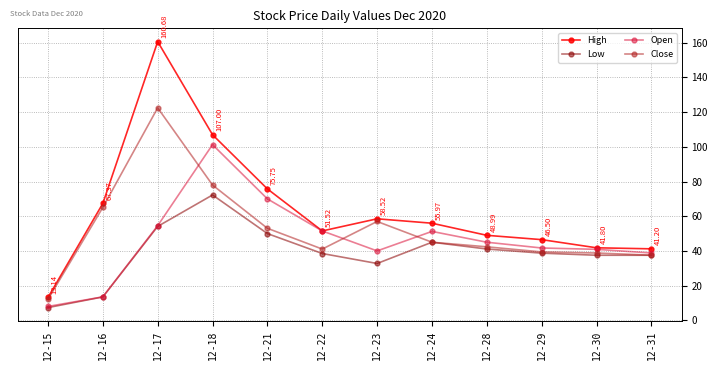

Where is the first local minimum for High?

12-22